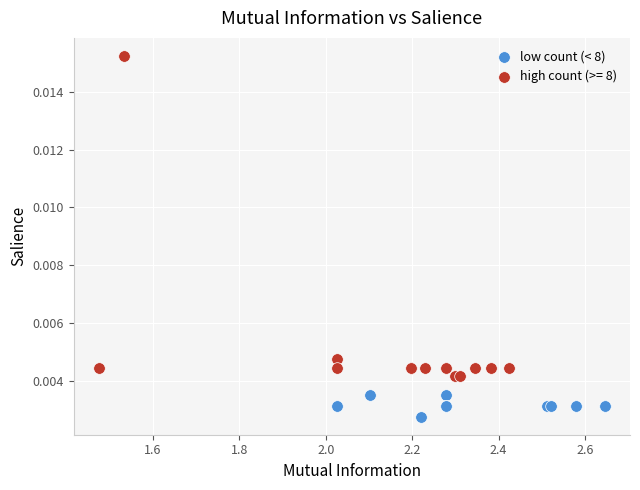

Which series has the widest spread of Y values?

high count (>= 8)